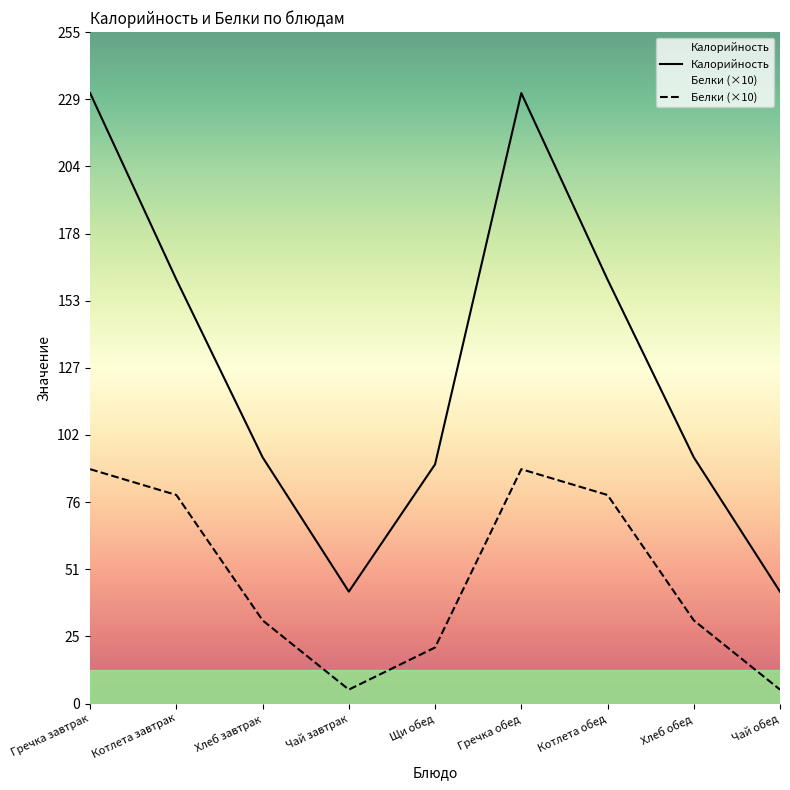

What is the spread (max minus min) of values at Гречка завтрак?

142.8